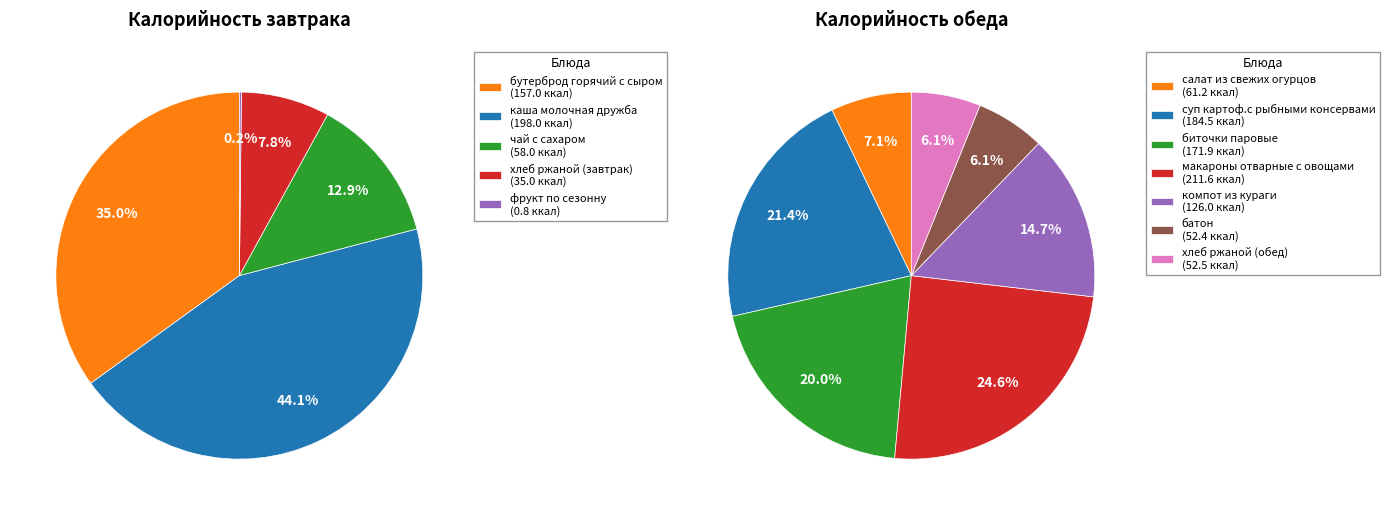

Which slice is the smallest?

фрукт по сезонну